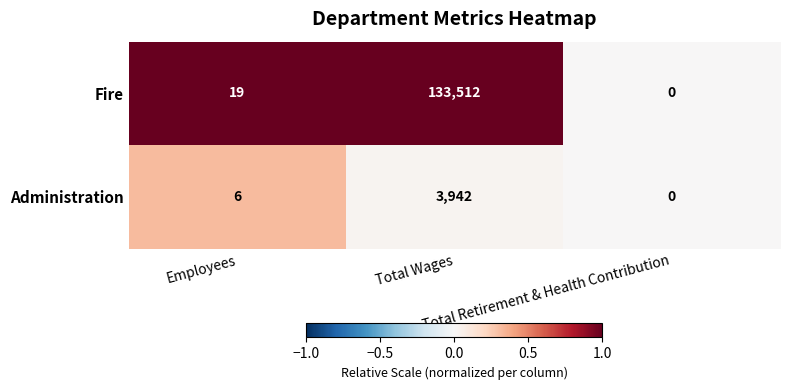

Which series has the largest total across all categories?

Fire